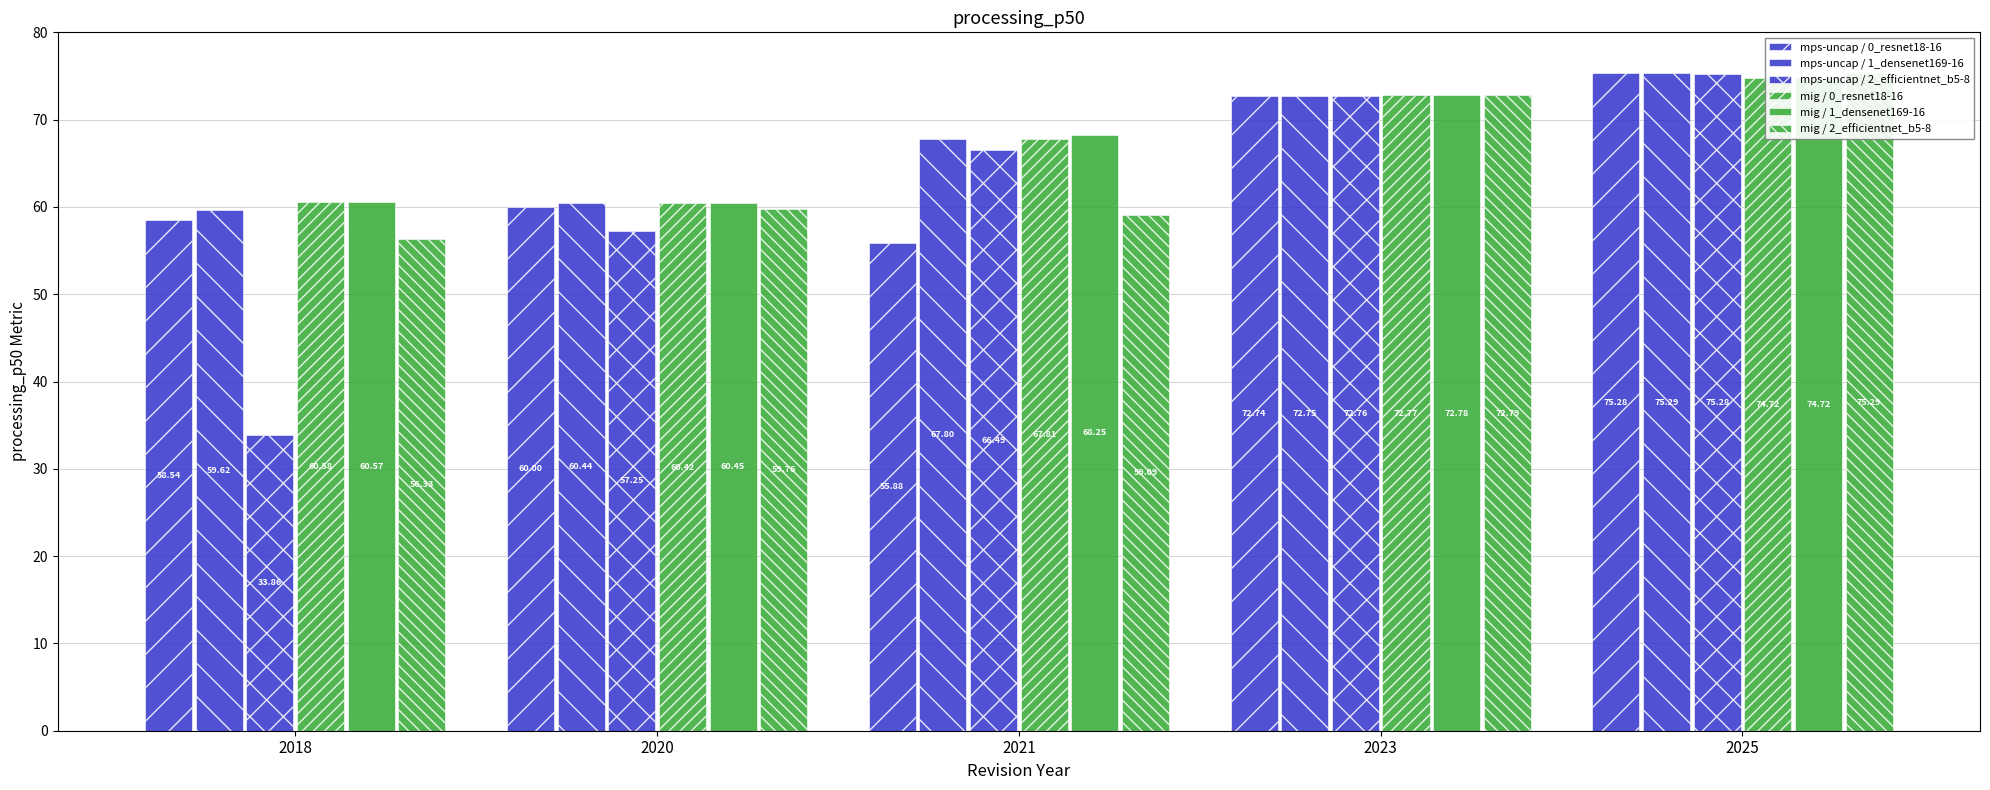

At how many categories does at least one series exceed 66?

3